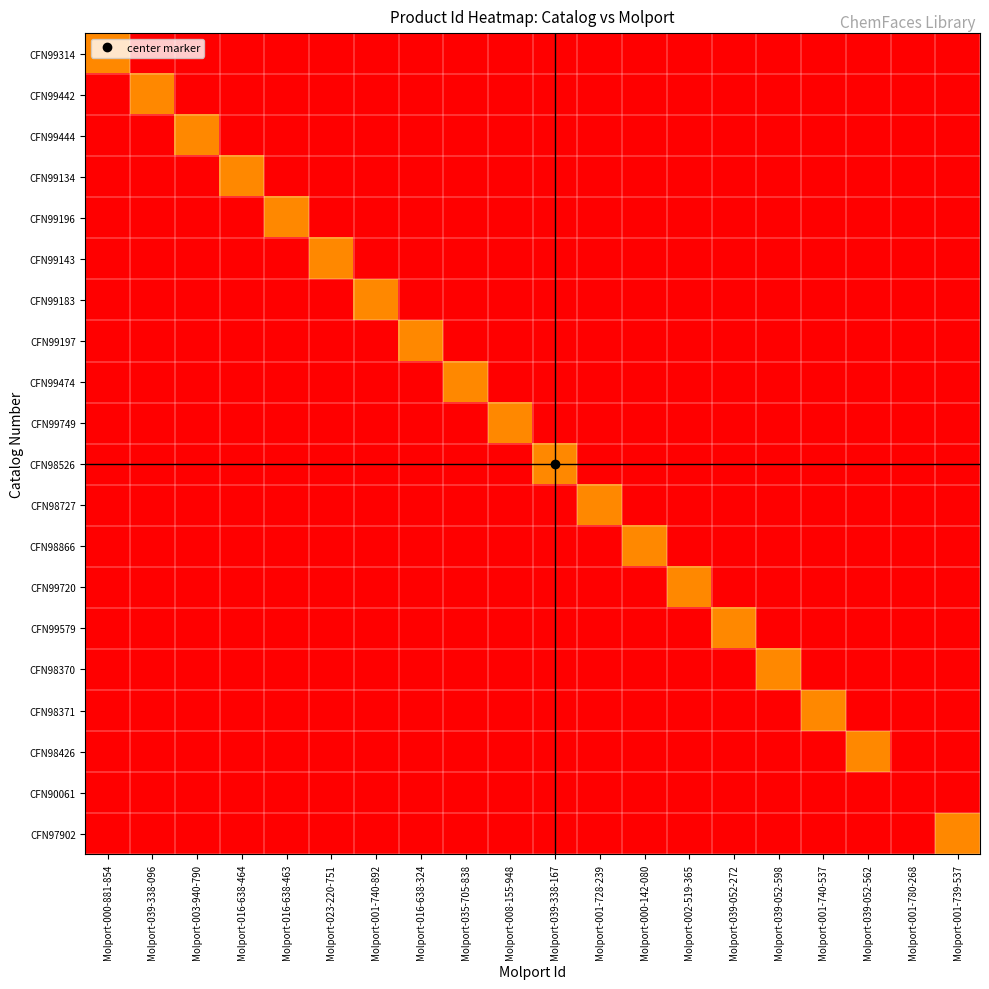

Reading left to right, what are all the values shown in this chart?

CFN99314: Molport-000-881-854=36878913	Molport-039-338-096=0	Molport-003-940-790=0	Molport-016-638-464=0	Molport-016-638-463=0	Molport-023-220-751=0	Molport-001-740-892=0	Molport-016-638-324=0	Molport-035-705-838=0	Molport-008-155-948=0	Molport-039-338-167=0	Molport-001-728-239=0	Molport-000-142-080=0	Molport-002-519-365=0	Molport-039-052-272=0	Molport-039-052-598=0	Molport-001-740-537=0	Molport-039-052-562=0	Molport-001-780-268=0	Molport-001-739-537=0
CFN99442: Molport-000-881-854=0	Molport-039-338-096=36878769	Molport-003-940-790=0	Molport-016-638-464=0	Molport-016-638-463=0	Molport-023-220-751=0	Molport-001-740-892=0	Molport-016-638-324=0	Molport-035-705-838=0	Molport-008-155-948=0	Molport-039-338-167=0	Molport-001-728-239=0	Molport-000-142-080=0	Molport-002-519-365=0	Molport-039-052-272=0	Molport-039-052-598=0	Molport-001-740-537=0	Molport-039-052-562=0	Molport-001-780-268=0	Molport-001-739-537=0
CFN99444: Molport-000-881-854=0	Molport-039-338-096=0	Molport-003-940-790=36878771	Molport-016-638-464=0	Molport-016-638-463=0	Molport-023-220-751=0	Molport-001-740-892=0	Molport-016-638-324=0	Molport-035-705-838=0	Molport-008-155-948=0	Molport-039-338-167=0	Molport-001-728-239=0	Molport-000-142-080=0	Molport-002-519-365=0	Molport-039-052-272=0	Molport-039-052-598=0	Molport-001-740-537=0	Molport-039-052-562=0	Molport-001-780-268=0	Molport-001-739-537=0
CFN99134: Molport-000-881-854=0	Molport-039-338-096=0	Molport-003-940-790=0	Molport-016-638-464=36878125	Molport-016-638-463=0	Molport-023-220-751=0	Molport-001-740-892=0	Molport-016-638-324=0	Molport-035-705-838=0	Molport-008-155-948=0	Molport-039-338-167=0	Molport-001-728-239=0	Molport-000-142-080=0	Molport-002-519-365=0	Molport-039-052-272=0	Molport-039-052-598=0	Molport-001-740-537=0	Molport-039-052-562=0	Molport-001-780-268=0	Molport-001-739-537=0
CFN99196: Molport-000-881-854=0	Molport-039-338-096=0	Molport-003-940-790=0	Molport-016-638-464=0	Molport-016-638-463=36878496	Molport-023-220-751=0	Molport-001-740-892=0	Molport-016-638-324=0	Molport-035-705-838=0	Molport-008-155-948=0	Molport-039-338-167=0	Molport-001-728-239=0	Molport-000-142-080=0	Molport-002-519-365=0	Molport-039-052-272=0	Molport-039-052-598=0	Molport-001-740-537=0	Molport-039-052-562=0	Molport-001-780-268=0	Molport-001-739-537=0
CFN99143: Molport-000-881-854=0	Molport-039-338-096=0	Molport-003-940-790=0	Molport-016-638-464=0	Molport-016-638-463=0	Molport-023-220-751=36878134	Molport-001-740-892=0	Molport-016-638-324=0	Molport-035-705-838=0	Molport-008-155-948=0	Molport-039-338-167=0	Molport-001-728-239=0	Molport-000-142-080=0	Molport-002-519-365=0	Molport-039-052-272=0	Molport-039-052-598=0	Molport-001-740-537=0	Molport-039-052-562=0	Molport-001-780-268=0	Molport-001-739-537=0
CFN99183: Molport-000-881-854=0	Molport-039-338-096=0	Molport-003-940-790=0	Molport-016-638-464=0	Molport-016-638-463=0	Molport-023-220-751=0	Molport-001-740-892=36878484	Molport-016-638-324=0	Molport-035-705-838=0	Molport-008-155-948=0	Molport-039-338-167=0	Molport-001-728-239=0	Molport-000-142-080=0	Molport-002-519-365=0	Molport-039-052-272=0	Molport-039-052-598=0	Molport-001-740-537=0	Molport-039-052-562=0	Molport-001-780-268=0	Molport-001-739-537=0
CFN99197: Molport-000-881-854=0	Molport-039-338-096=0	Molport-003-940-790=0	Molport-016-638-464=0	Molport-016-638-463=0	Molport-023-220-751=0	Molport-001-740-892=0	Molport-016-638-324=36878497	Molport-035-705-838=0	Molport-008-155-948=0	Molport-039-338-167=0	Molport-001-728-239=0	Molport-000-142-080=0	Molport-002-519-365=0	Molport-039-052-272=0	Molport-039-052-598=0	Molport-001-740-537=0	Molport-039-052-562=0	Molport-001-780-268=0	Molport-001-739-537=0
CFN99474: Molport-000-881-854=0	Molport-039-338-096=0	Molport-003-940-790=0	Molport-016-638-464=0	Molport-016-638-463=0	Molport-023-220-751=0	Molport-001-740-892=0	Molport-016-638-324=0	Molport-035-705-838=36878798	Molport-008-155-948=0	Molport-039-338-167=0	Molport-001-728-239=0	Molport-000-142-080=0	Molport-002-519-365=0	Molport-039-052-272=0	Molport-039-052-598=0	Molport-001-740-537=0	Molport-039-052-562=0	Molport-001-780-268=0	Molport-001-739-537=0
CFN99749: Molport-000-881-854=0	Molport-039-338-096=0	Molport-003-940-790=0	Molport-016-638-464=0	Molport-016-638-463=0	Molport-023-220-751=0	Molport-001-740-892=0	Molport-016-638-324=0	Molport-035-705-838=0	Molport-008-155-948=36878950	Molport-039-338-167=0	Molport-001-728-239=0	Molport-000-142-080=0	Molport-002-519-365=0	Molport-039-052-272=0	Molport-039-052-598=0	Molport-001-740-537=0	Molport-039-052-562=0	Molport-001-780-268=0	Molport-001-739-537=0
CFN98526: Molport-000-881-854=0	Molport-039-338-096=0	Molport-003-940-790=0	Molport-016-638-464=0	Molport-016-638-463=0	Molport-023-220-751=0	Molport-001-740-892=0	Molport-016-638-324=0	Molport-035-705-838=0	Molport-008-155-948=0	Molport-039-338-167=36877858	Molport-001-728-239=0	Molport-000-142-080=0	Molport-002-519-365=0	Molport-039-052-272=0	Molport-039-052-598=0	Molport-001-740-537=0	Molport-039-052-562=0	Molport-001-780-268=0	Molport-001-739-537=0
CFN98727: Molport-000-881-854=0	Molport-039-338-096=0	Molport-003-940-790=0	Molport-016-638-464=0	Molport-016-638-463=0	Molport-023-220-751=0	Molport-001-740-892=0	Molport-016-638-324=0	Molport-035-705-838=0	Molport-008-155-948=0	Molport-039-338-167=0	Molport-001-728-239=36878588	Molport-000-142-080=0	Molport-002-519-365=0	Molport-039-052-272=0	Molport-039-052-598=0	Molport-001-740-537=0	Molport-039-052-562=0	Molport-001-780-268=0	Molport-001-739-537=0
CFN98866: Molport-000-881-854=0	Molport-039-338-096=0	Molport-003-940-790=0	Molport-016-638-464=0	Molport-016-638-463=0	Molport-023-220-751=0	Molport-001-740-892=0	Molport-016-638-324=0	Molport-035-705-838=0	Molport-008-155-948=0	Molport-039-338-167=0	Molport-001-728-239=0	Molport-000-142-080=36878640	Molport-002-519-365=0	Molport-039-052-272=0	Molport-039-052-598=0	Molport-001-740-537=0	Molport-039-052-562=0	Molport-001-780-268=0	Molport-001-739-537=0
CFN99720: Molport-000-881-854=0	Molport-039-338-096=0	Molport-003-940-790=0	Molport-016-638-464=0	Molport-016-638-463=0	Molport-023-220-751=0	Molport-001-740-892=0	Molport-016-638-324=0	Molport-035-705-838=0	Molport-008-155-948=0	Molport-039-338-167=0	Molport-001-728-239=0	Molport-000-142-080=0	Molport-002-519-365=36878921	Molport-039-052-272=0	Molport-039-052-598=0	Molport-001-740-537=0	Molport-039-052-562=0	Molport-001-780-268=0	Molport-001-739-537=0
CFN99579: Molport-000-881-854=0	Molport-039-338-096=0	Molport-003-940-790=0	Molport-016-638-464=0	Molport-016-638-463=0	Molport-023-220-751=0	Molport-001-740-892=0	Molport-016-638-324=0	Molport-035-705-838=0	Molport-008-155-948=0	Molport-039-338-167=0	Molport-001-728-239=0	Molport-000-142-080=0	Molport-002-519-365=0	Molport-039-052-272=36879164	Molport-039-052-598=0	Molport-001-740-537=0	Molport-039-052-562=0	Molport-001-780-268=0	Molport-001-739-537=0
CFN98370: Molport-000-881-854=0	Molport-039-338-096=0	Molport-003-940-790=0	Molport-016-638-464=0	Molport-016-638-463=0	Molport-023-220-751=0	Molport-001-740-892=0	Molport-016-638-324=0	Molport-035-705-838=0	Molport-008-155-948=0	Molport-039-338-167=0	Molport-001-728-239=0	Molport-000-142-080=0	Molport-002-519-365=0	Molport-039-052-272=0	Molport-039-052-598=36877940	Molport-001-740-537=0	Molport-039-052-562=0	Molport-001-780-268=0	Molport-001-739-537=0
CFN98371: Molport-000-881-854=0	Molport-039-338-096=0	Molport-003-940-790=0	Molport-016-638-464=0	Molport-016-638-463=0	Molport-023-220-751=0	Molport-001-740-892=0	Molport-016-638-324=0	Molport-035-705-838=0	Molport-008-155-948=0	Molport-039-338-167=0	Molport-001-728-239=0	Molport-000-142-080=0	Molport-002-519-365=0	Molport-039-052-272=0	Molport-039-052-598=0	Molport-001-740-537=36877941	Molport-039-052-562=0	Molport-001-780-268=0	Molport-001-739-537=0
CFN98426: Molport-000-881-854=0	Molport-039-338-096=0	Molport-003-940-790=0	Molport-016-638-464=0	Molport-016-638-463=0	Molport-023-220-751=0	Molport-001-740-892=0	Molport-016-638-324=0	Molport-035-705-838=0	Molport-008-155-948=0	Molport-039-338-167=0	Molport-001-728-239=0	Molport-000-142-080=0	Molport-002-519-365=0	Molport-039-052-272=0	Molport-039-052-598=0	Molport-001-740-537=0	Molport-039-052-562=36877991	Molport-001-780-268=0	Molport-001-739-537=0
CFN90061: Molport-000-881-854=0	Molport-039-338-096=0	Molport-003-940-790=0	Molport-016-638-464=0	Molport-016-638-463=0	Molport-023-220-751=0	Molport-001-740-892=0	Molport-016-638-324=0	Molport-035-705-838=0	Molport-008-155-948=0	Molport-039-338-167=0	Molport-001-728-239=0	Molport-000-142-080=0	Molport-002-519-365=0	Molport-039-052-272=0	Molport-039-052-598=0	Molport-001-740-537=0	Molport-039-052-562=0	Molport-001-780-268=47466058	Molport-001-739-537=0
CFN97902: Molport-000-881-854=0	Molport-039-338-096=0	Molport-003-940-790=0	Molport-016-638-464=0	Molport-016-638-463=0	Molport-023-220-751=0	Molport-001-740-892=0	Molport-016-638-324=0	Molport-035-705-838=0	Molport-008-155-948=0	Molport-039-338-167=0	Molport-001-728-239=0	Molport-000-142-080=0	Molport-002-519-365=0	Molport-039-052-272=0	Molport-039-052-598=0	Molport-001-740-537=0	Molport-039-052-562=0	Molport-001-780-268=0	Molport-001-739-537=36877723